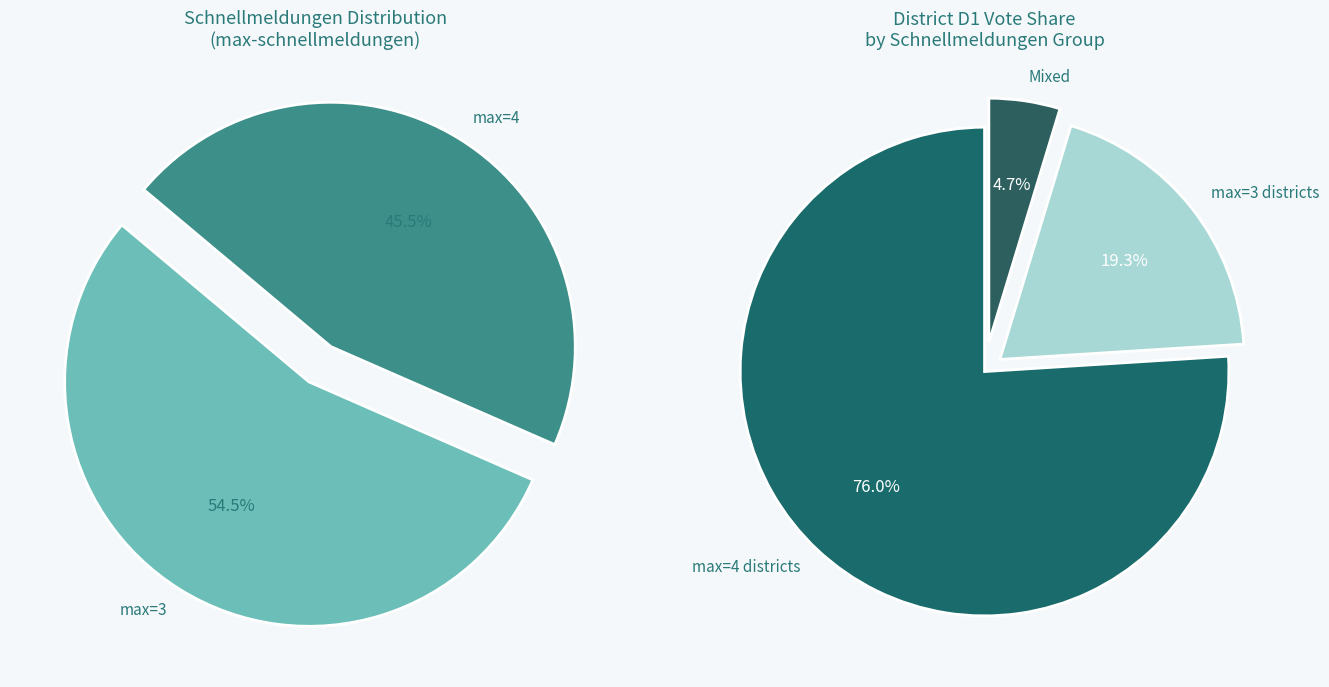

To the nearest percent, what portion does 3 represent?

55%